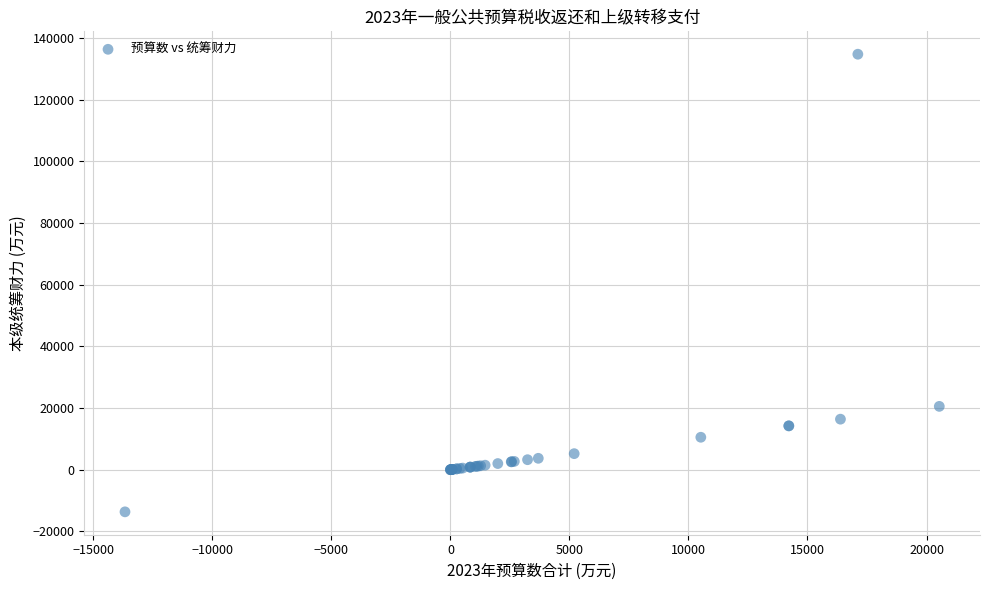

What Y value in the scatter plot is closest to 60536?

20537